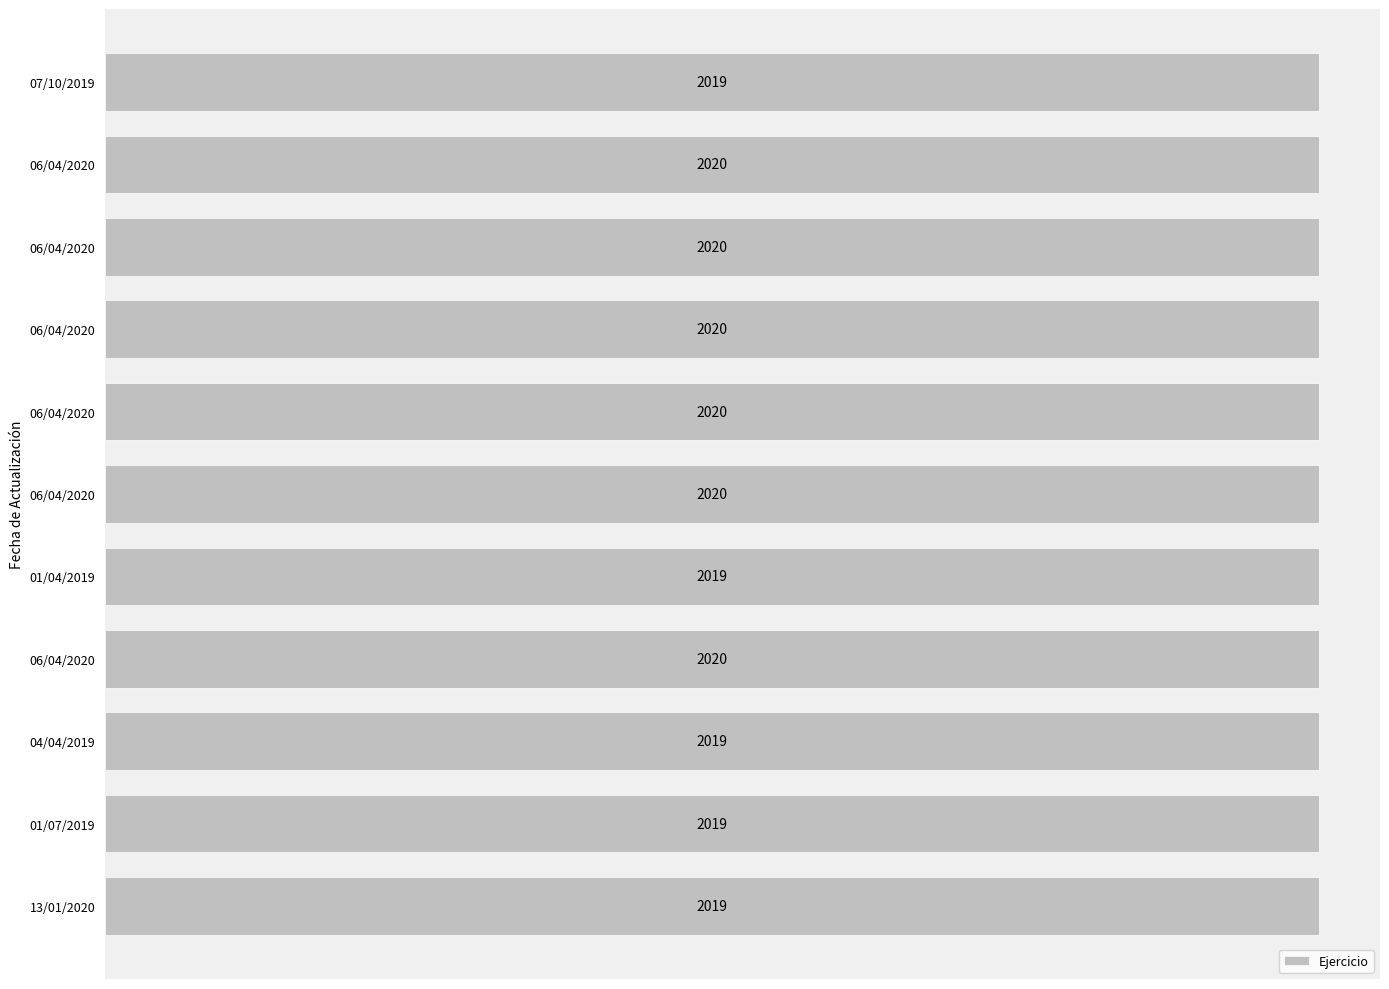

How many values are below 2020?

5